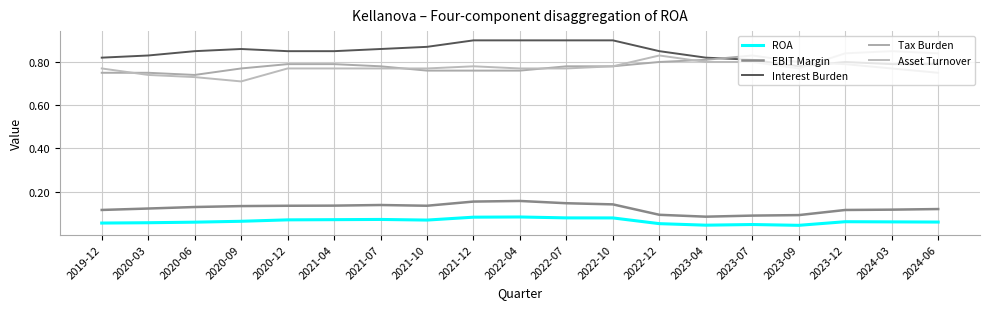

Between 2022-12 and 2022-07, which is larger?

2022-07